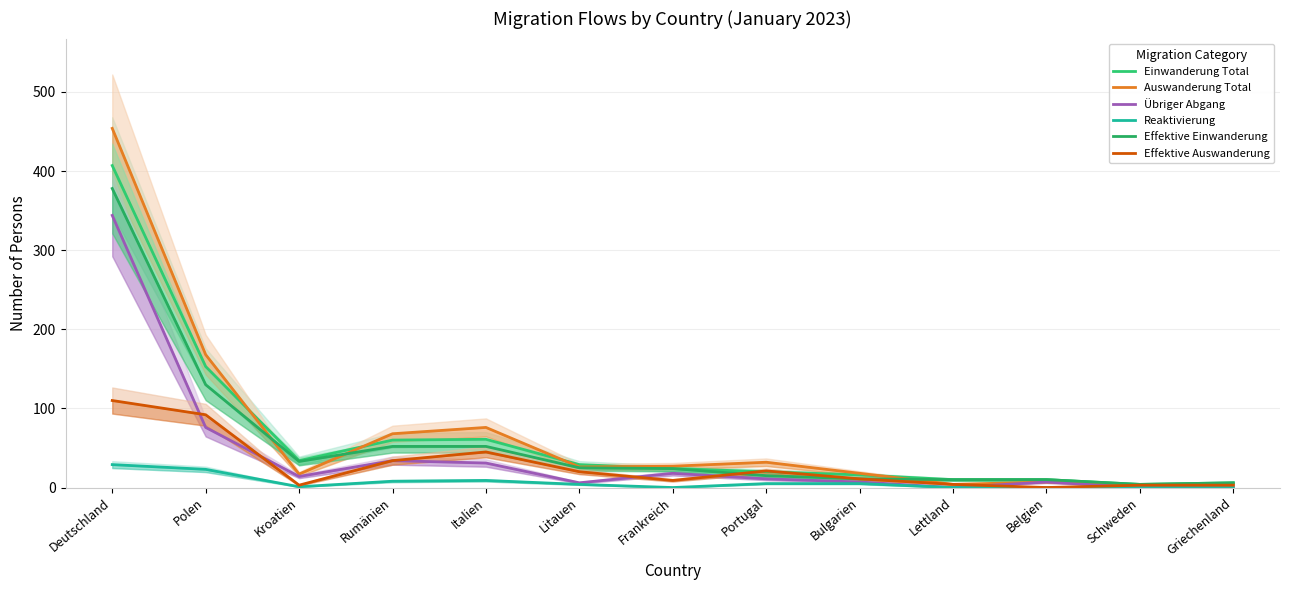

In Einwanderung Total, how many points are lower than both neighbors (excluding endpoints)?

2